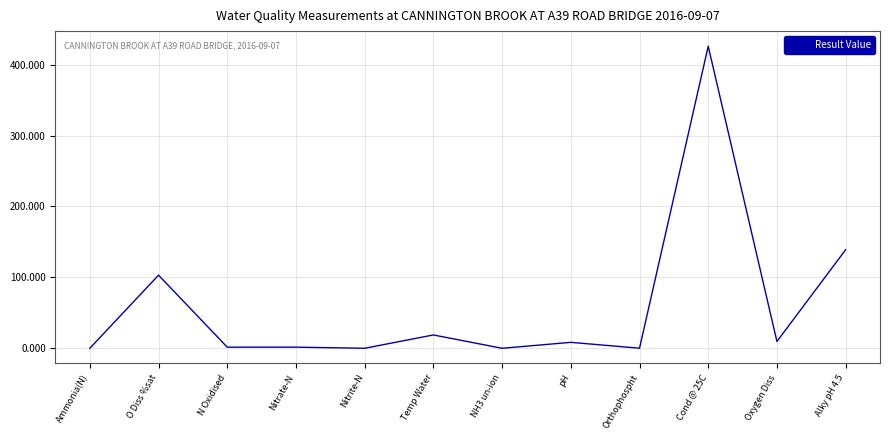

What is the difference between the maximum and minimum values?

426.0